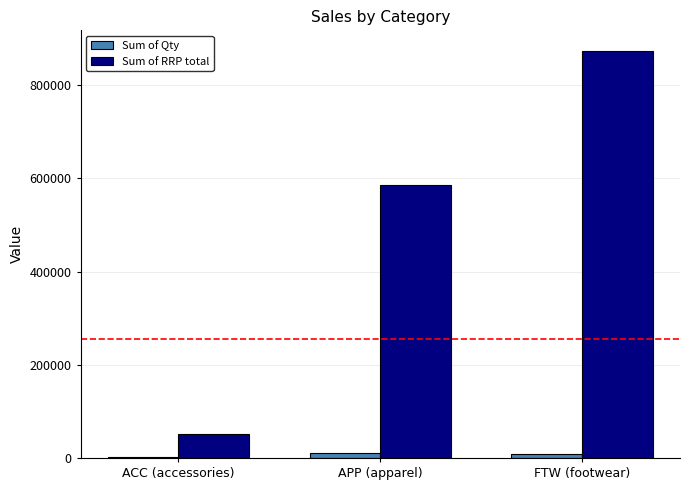

What position from the right is APP (apparel)?

2